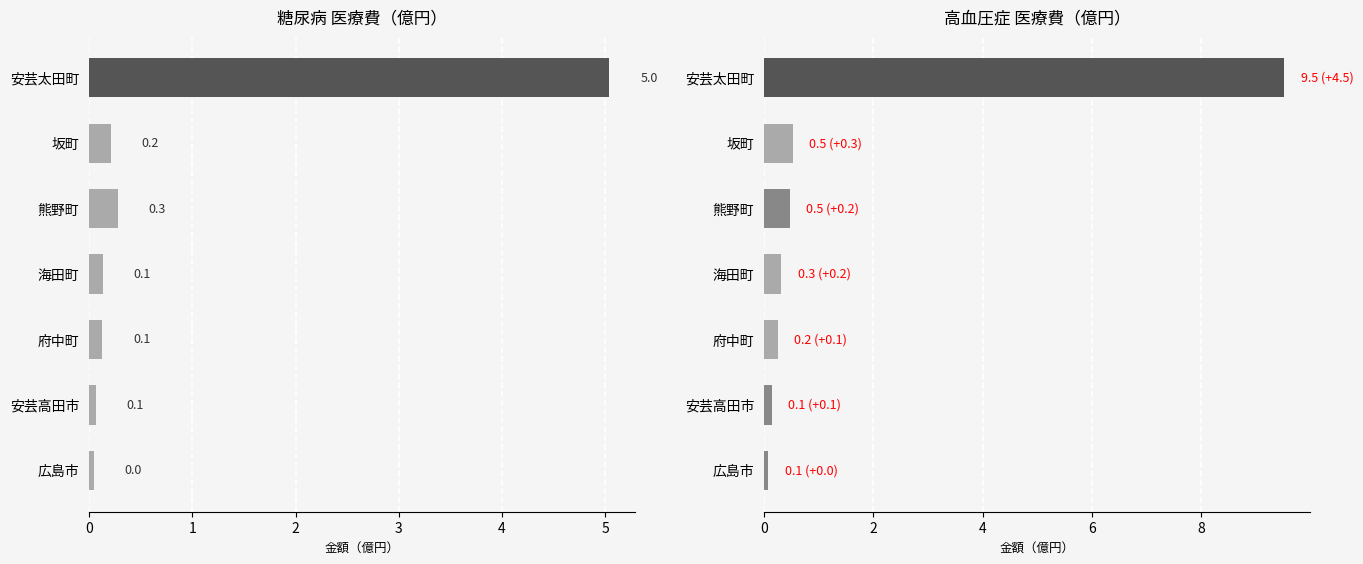

Is it true that 糖尿病 equals 0.3 at 坂町?

False